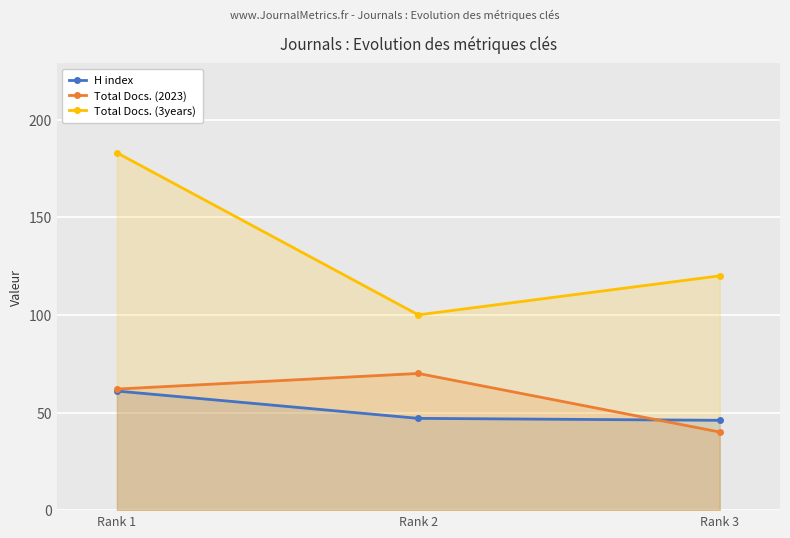

What is the difference between the Total Docs. (3years) values at Rank 3 and Rank 1?

63